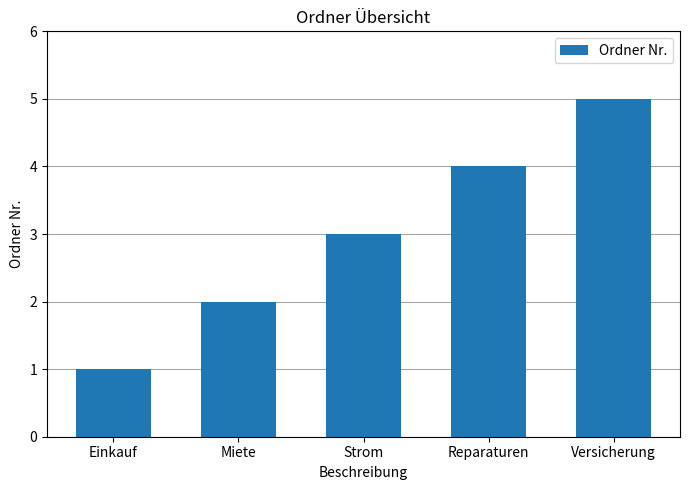

What is the average value?

3